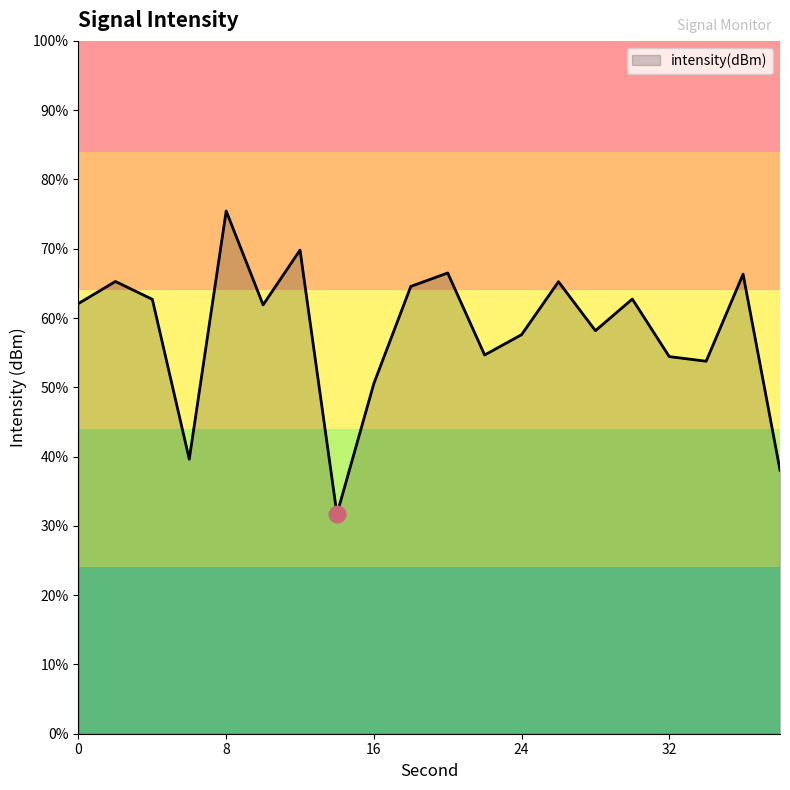

List the labels in order of value, smallest first.

14, 38, 6, 16, 34, 32, 22, 24, 28, 10, 0, 4, 30, 18, 26, 2, 36, 20, 12, 8